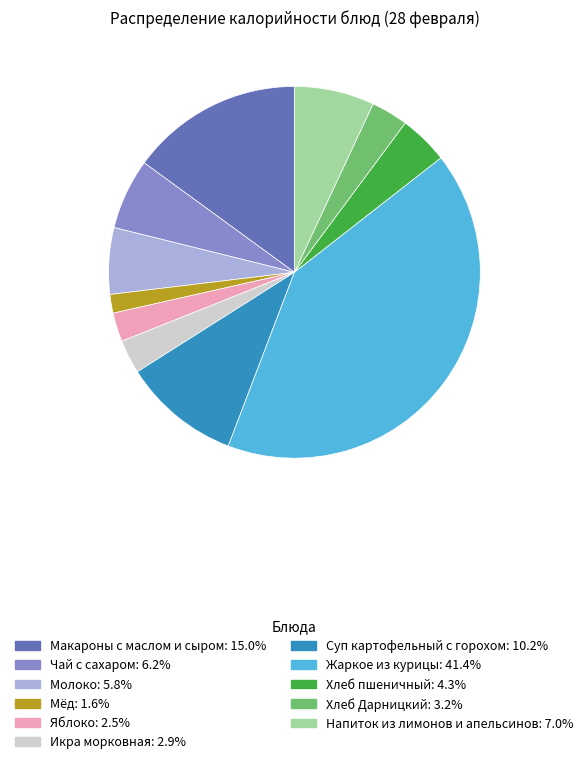

Is there a majority slice in this chart?

No